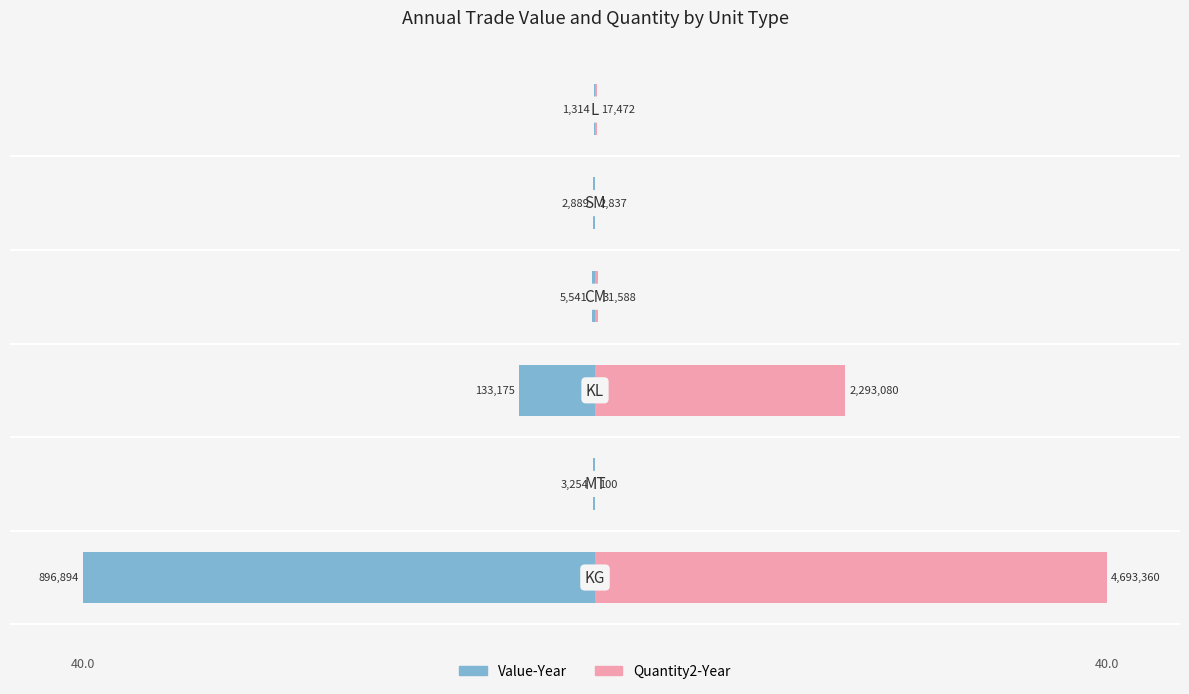

Rank the series by their average value, from lowest to highest.

Value-Year, Quantity2-Year